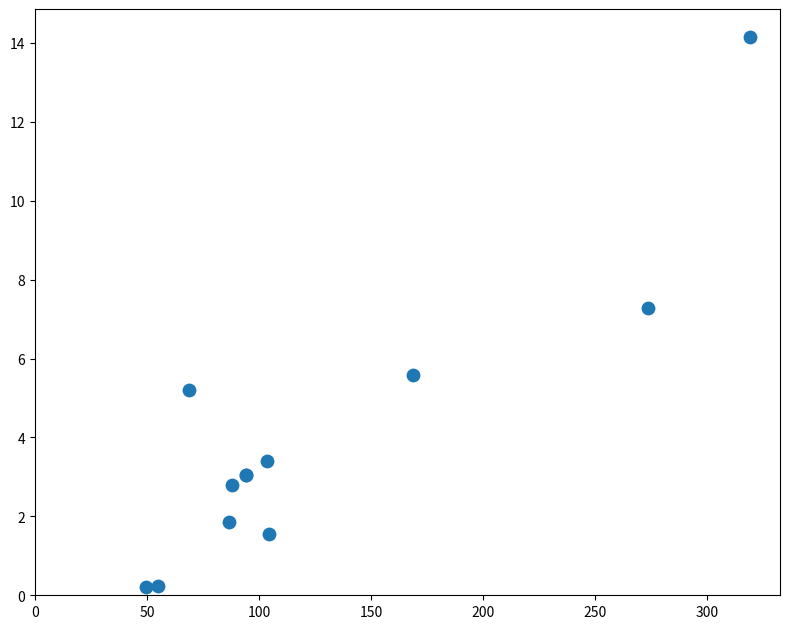

What Y value in the scatter plot is closest to 7?

7.3